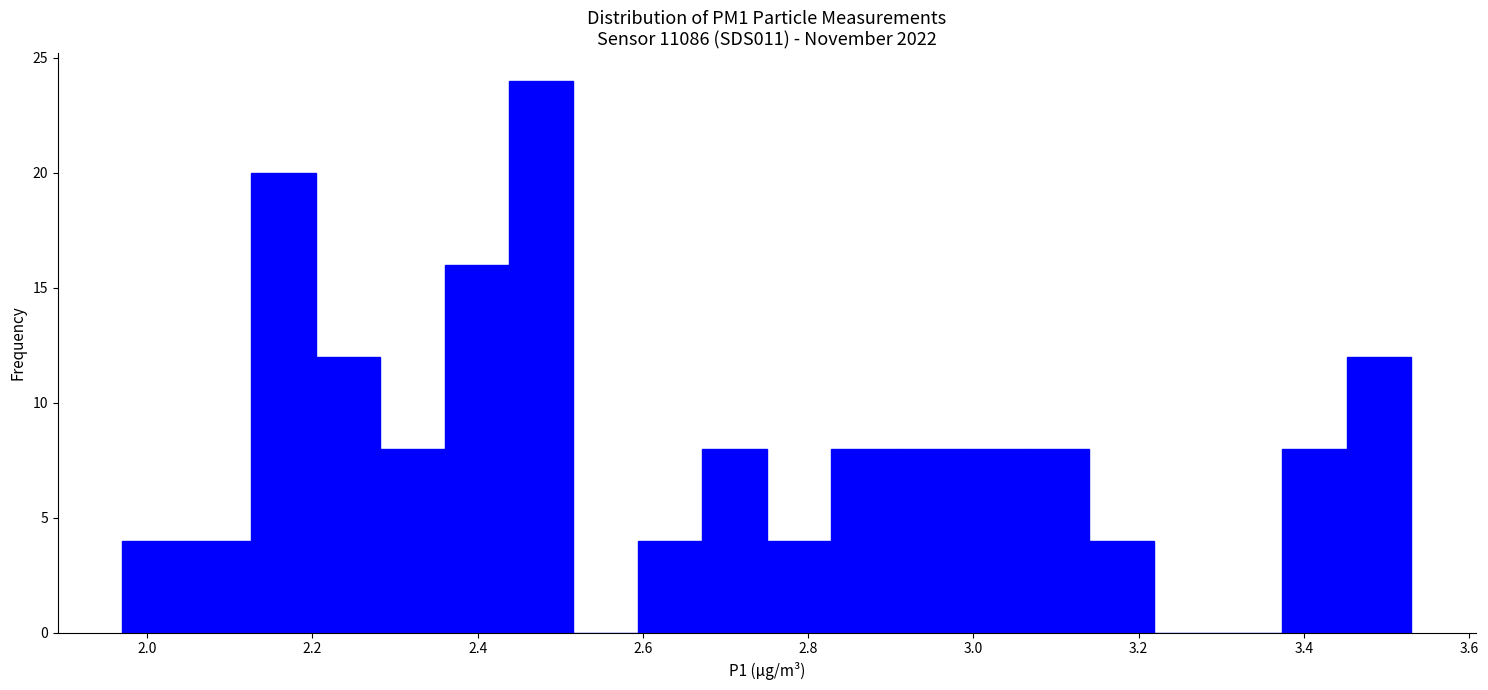

Around what value on the x-axis is the tallest bar? Give the approximate position of its centre, as read against the axis.

2.48